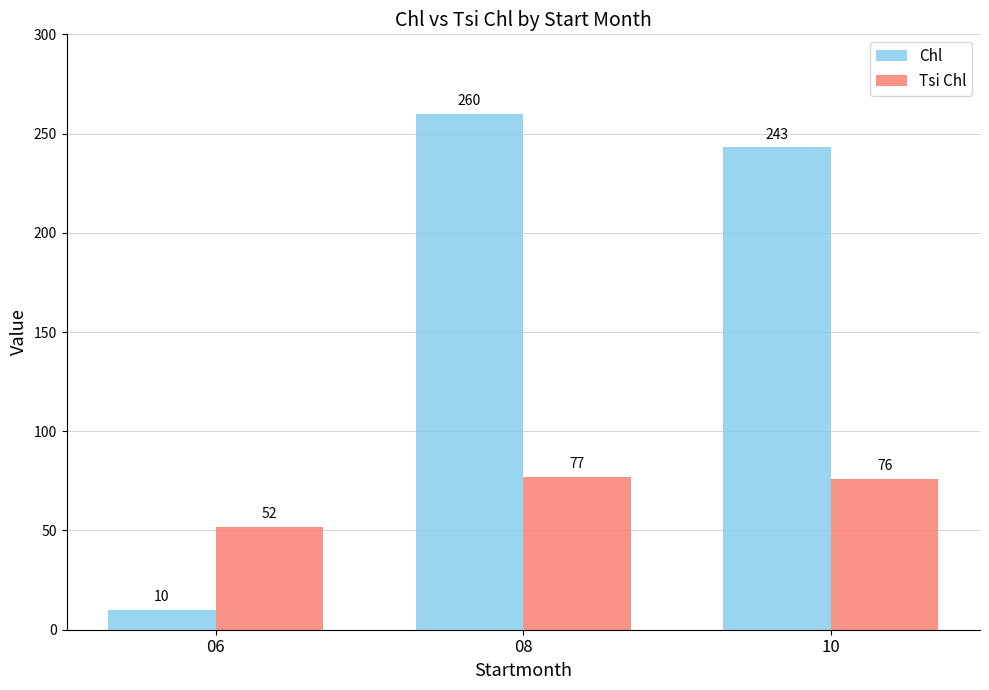

Which series changed the most between 06 and 10?

Chl